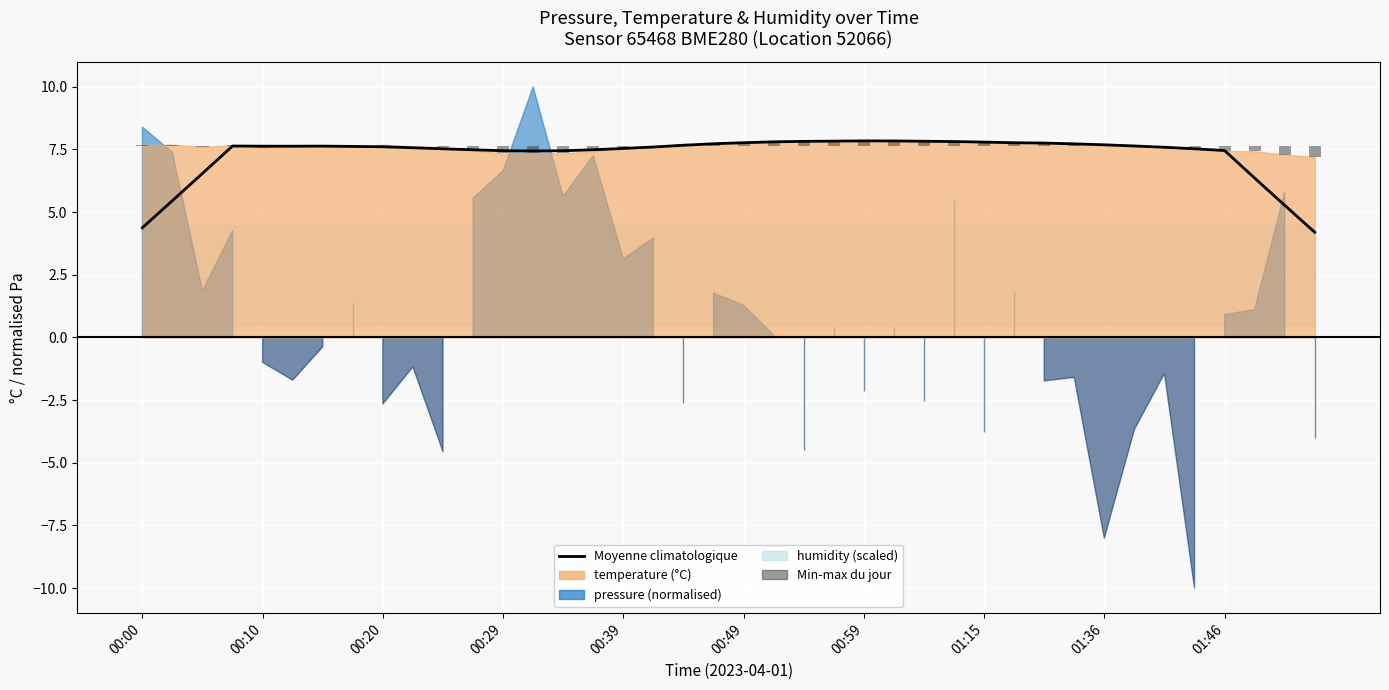

What is the sum of the Min-max du jour values at 18 and 34?

0.1